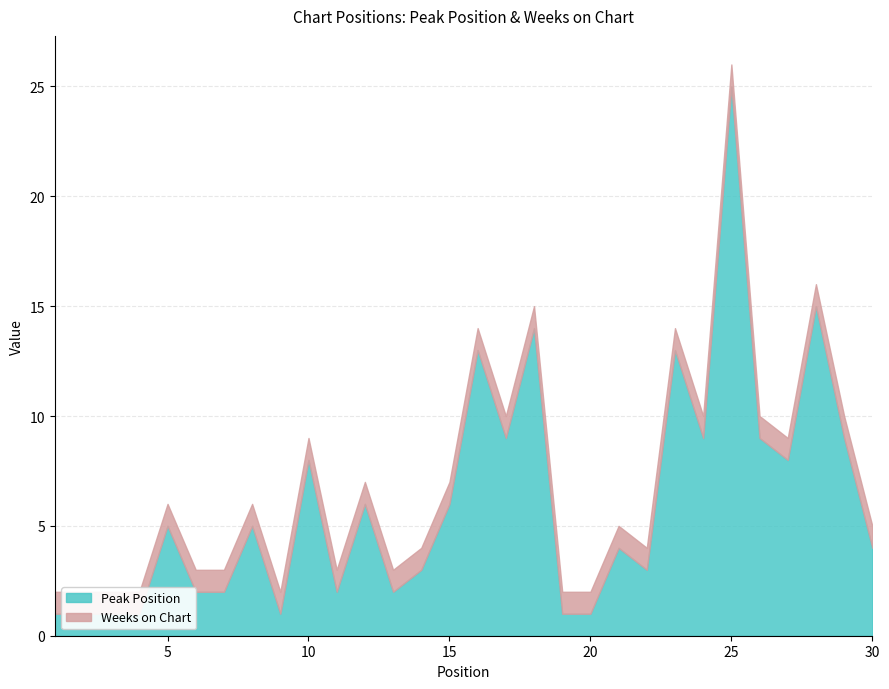

What is the total value across all series at 16?

14